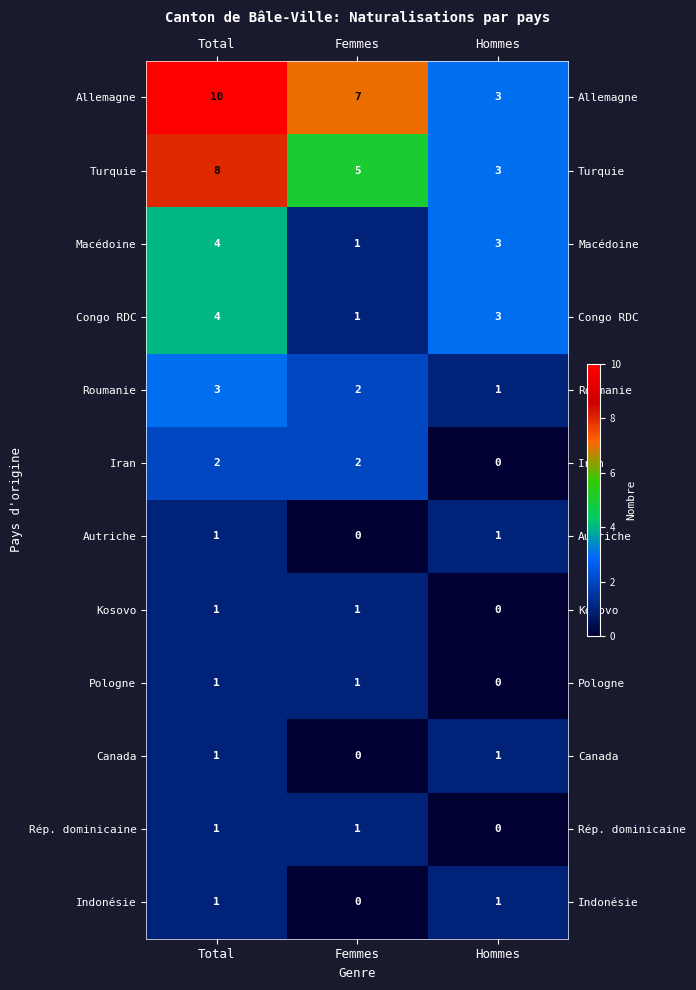

The Congo RDC series shows 1 at Hommes. True or false?

False